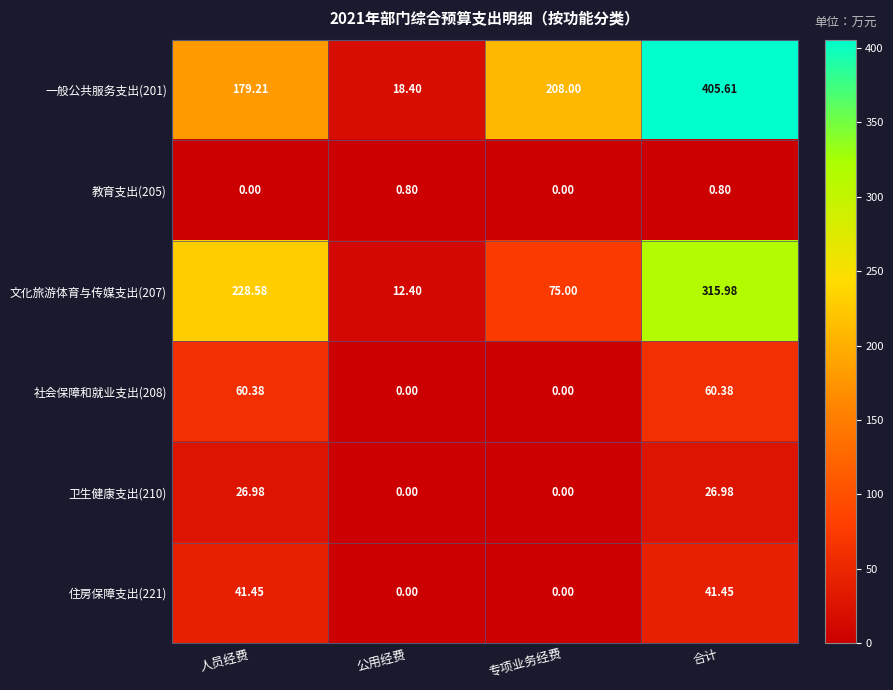

What is the maximum value shown in the chart?

405.6